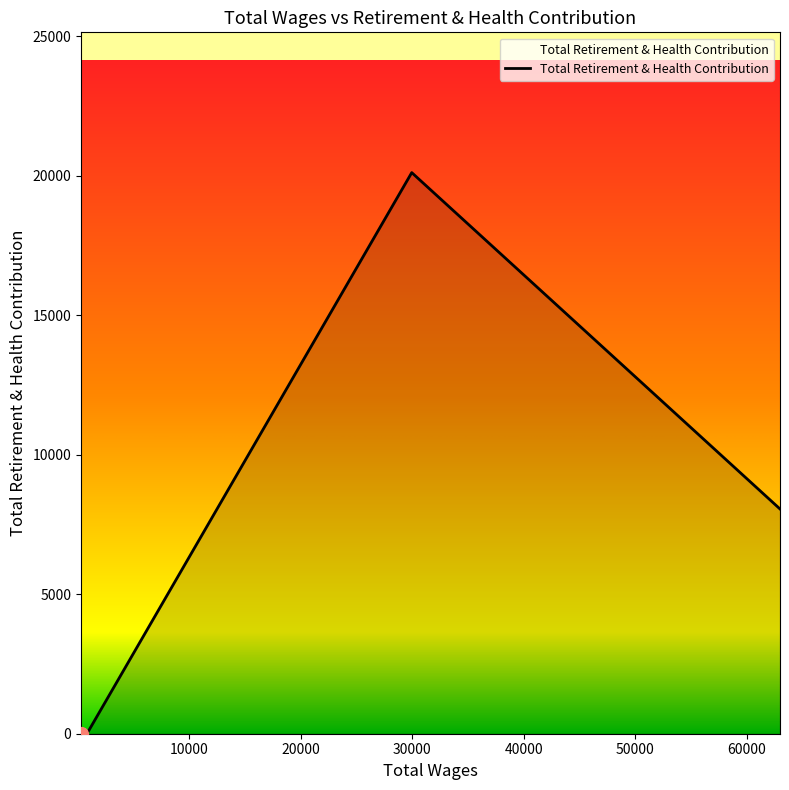

What is the maximum value shown in the chart?

20118